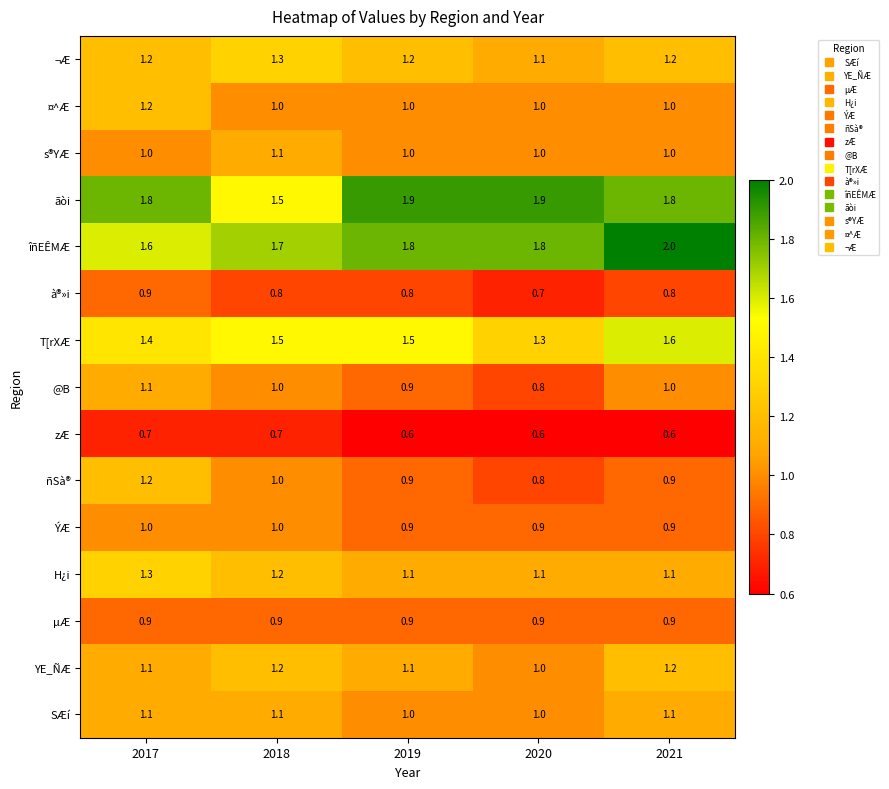

What is the sum of all zÆ values?

3.2